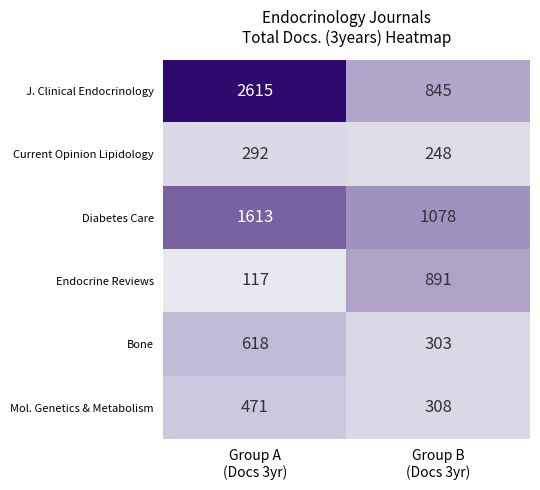

What is the difference between the maximum and minimum values in the J. Clinical Endocrinology series?

1770